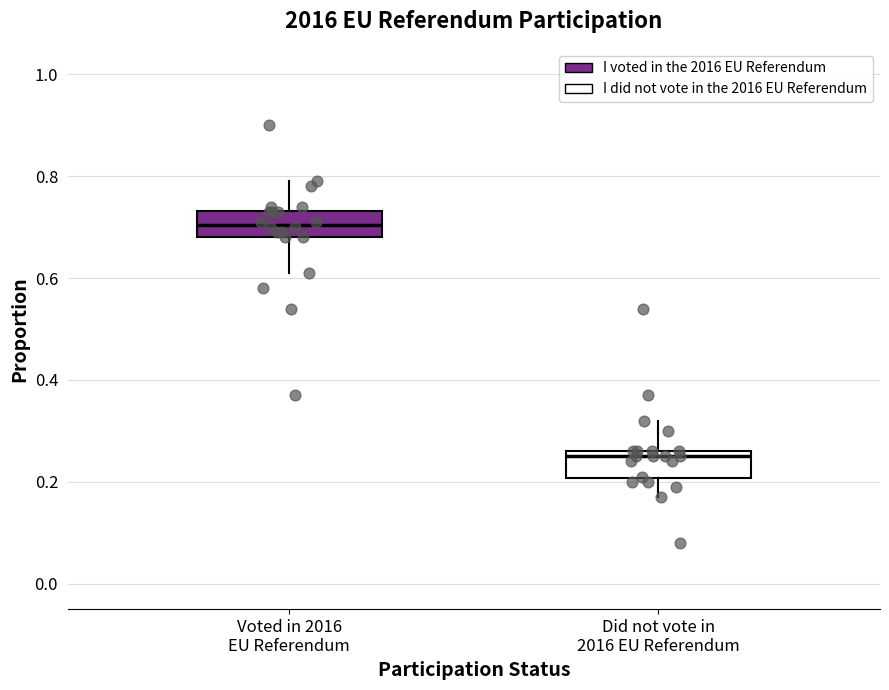

Which box has the highest median line?

Voted in 2016 EU Referendum